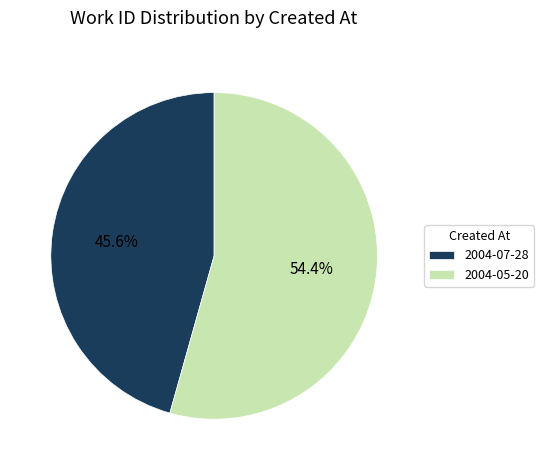

Approximately how many times larger is the value at 2004-07-28 compared to 2004-05-20?

0.8